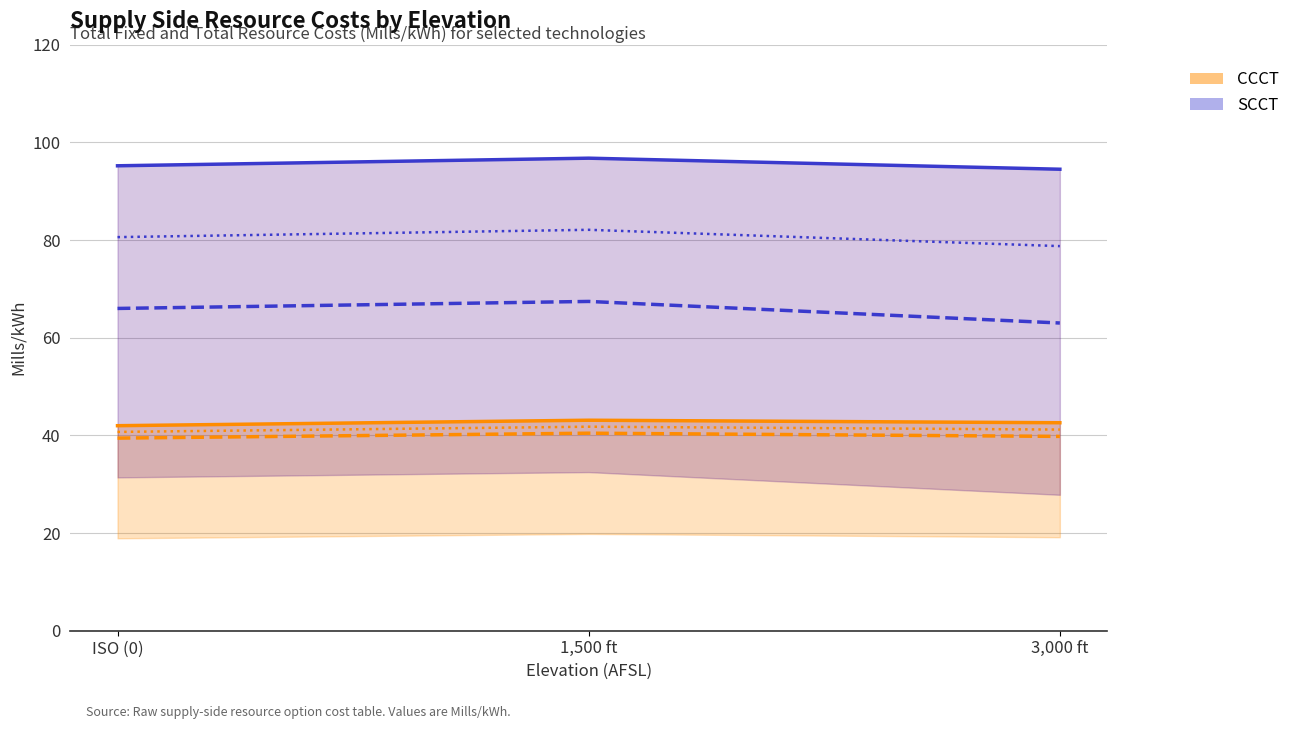

What is the difference between the CCCT G/H Total Resource Cost values at ISO (0) and 1,500 ft?

1.1